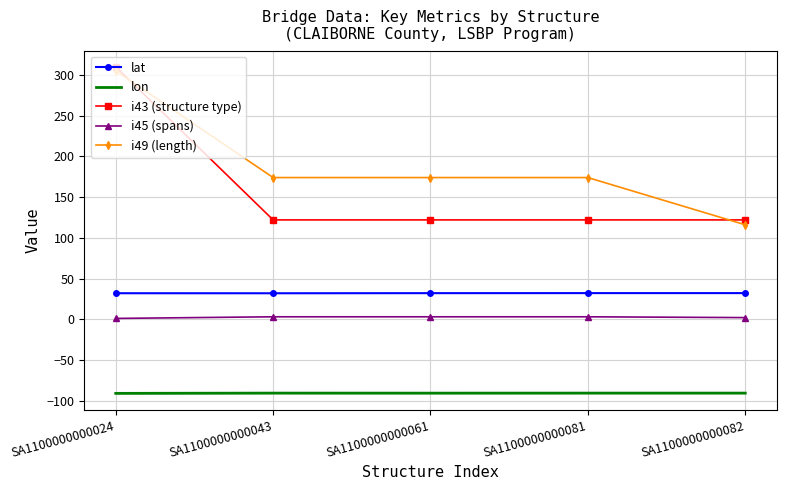

True or false: i43 (structure type) and i45 (spans) intersect in this chart.

False